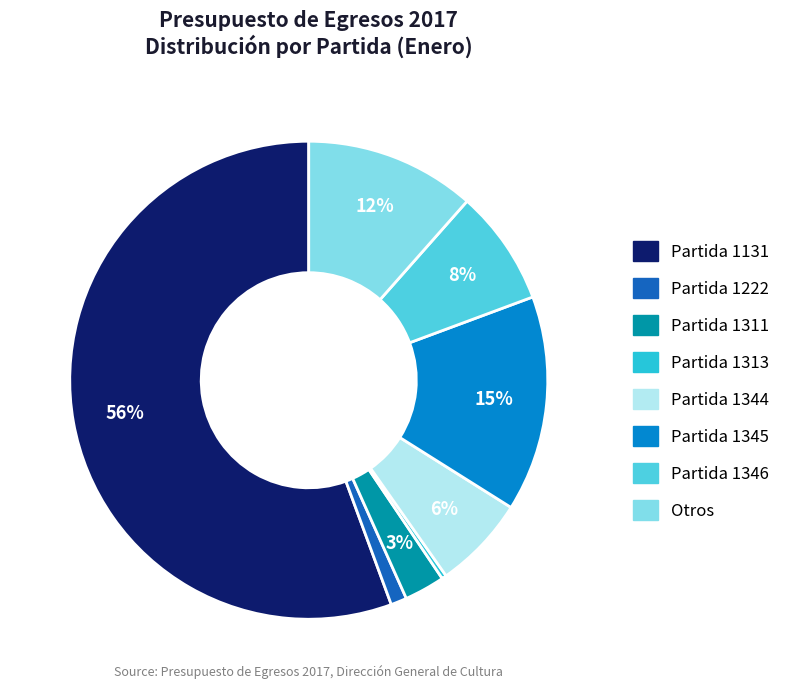

To the nearest percent, what is the difference between the largest and smallest slice percentages?

55%